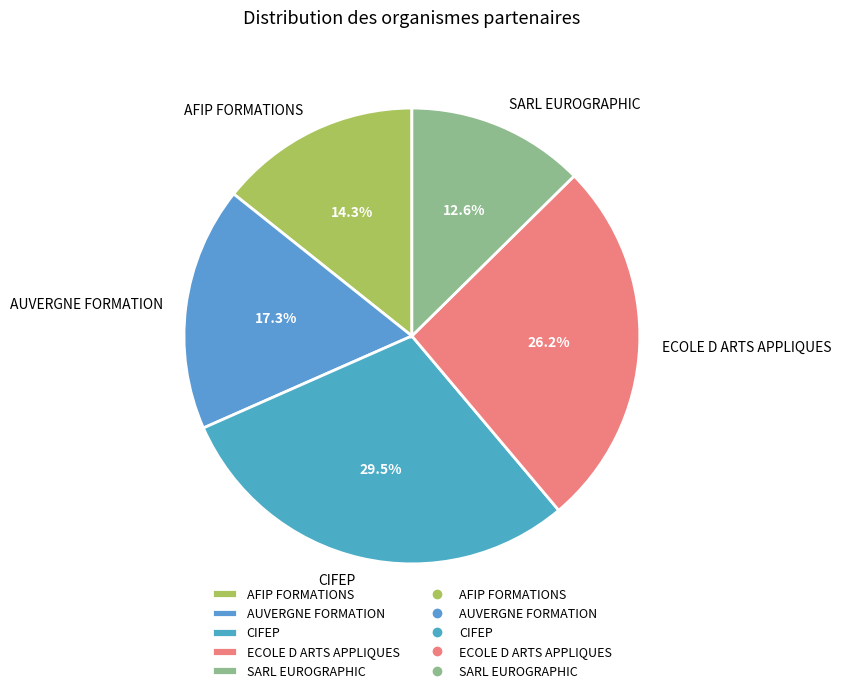

Does AUVERGNE FORMATION represent more than half of the total?

No